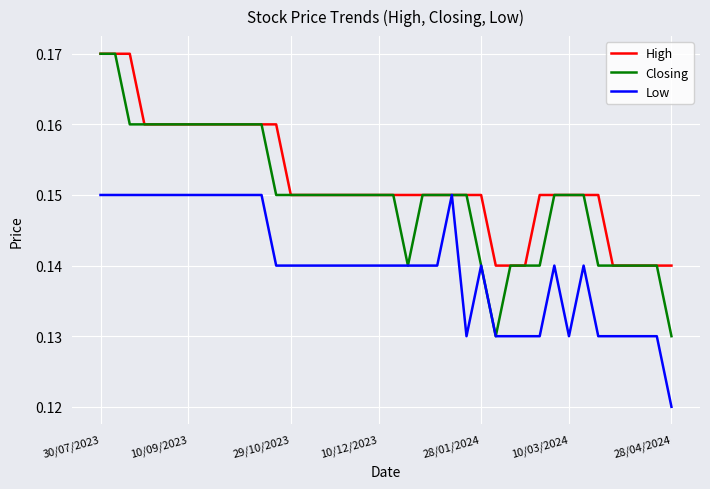

Which series has the largest range (max minus min)?

Closing